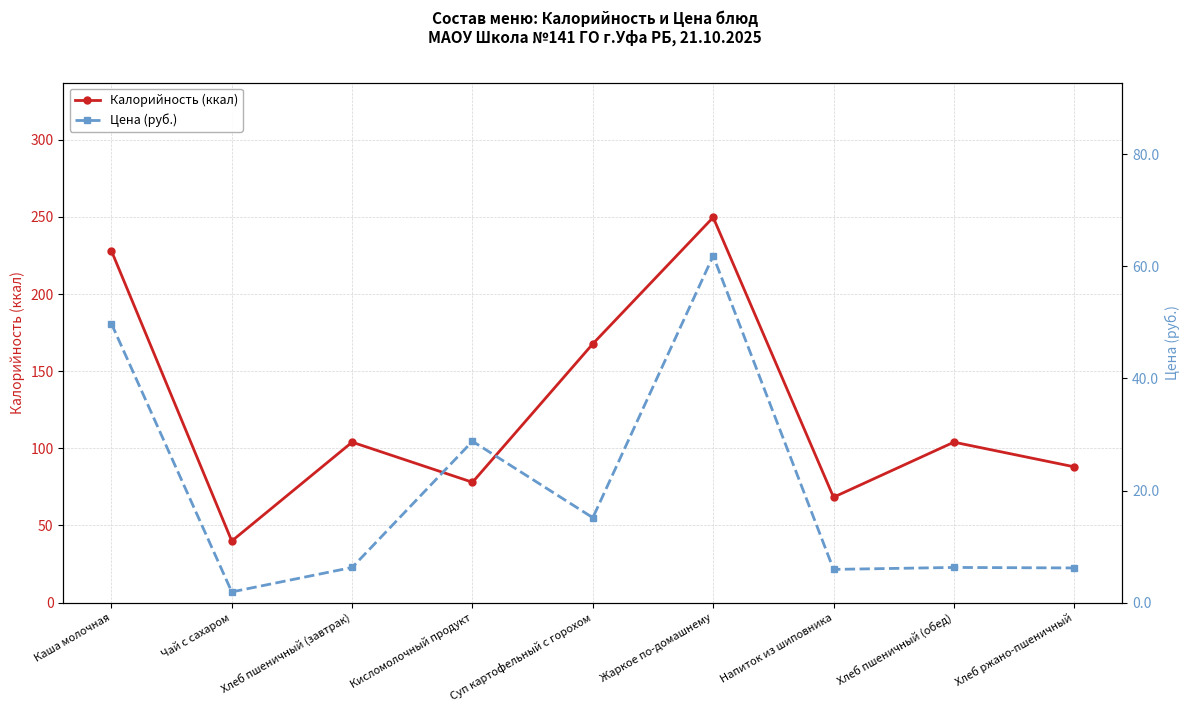

Which series has the largest total across all categories?

Калорийность (ккал)